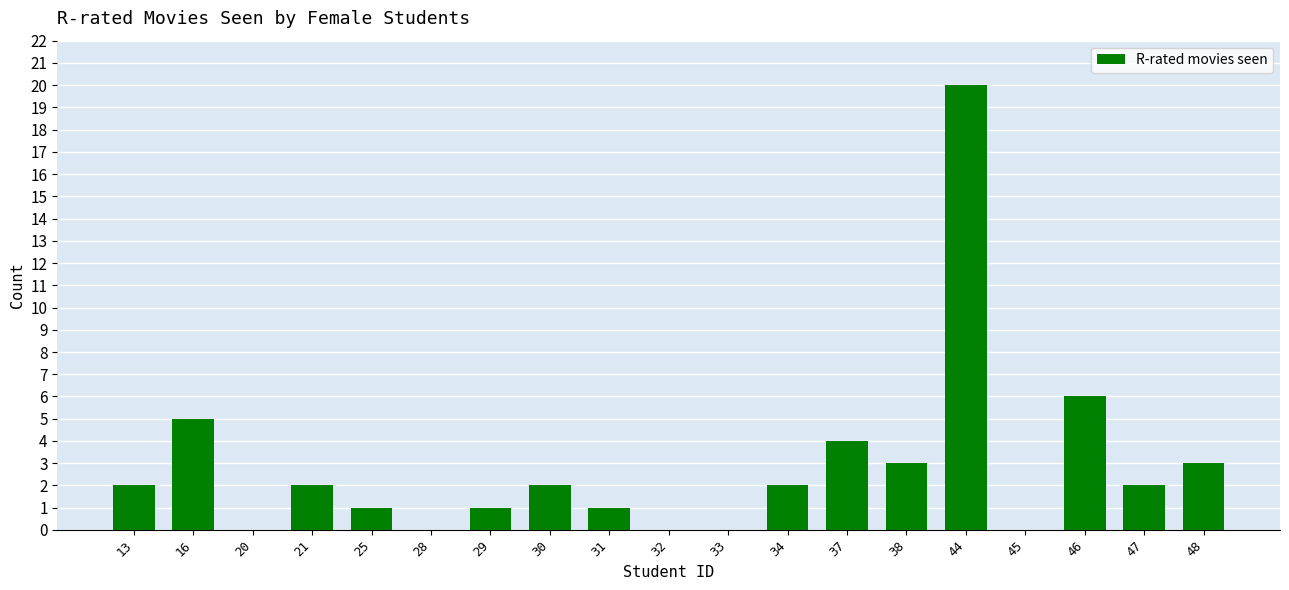

Reading left to right, transcribe all the data shown in this chart.

13=2	16=5	20=0	21=2	25=1	28=0	29=1	30=2	31=1	32=0	33=0	34=2	37=4	38=3	44=20	45=0	46=6	47=2	48=3